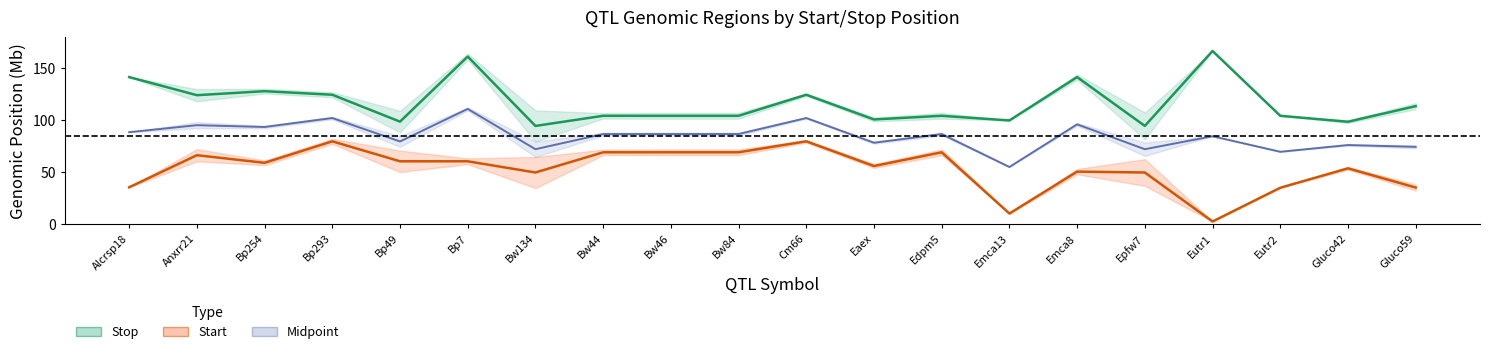

At which category does Midpoint (line) reach its first local valley?

Bp254